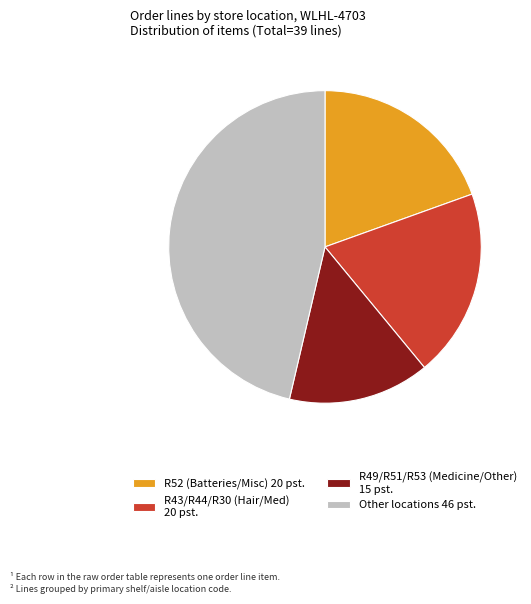

Which category has the smallest portion of the pie?

R49/R51/R53 (Medicine/Other) 15 pst.